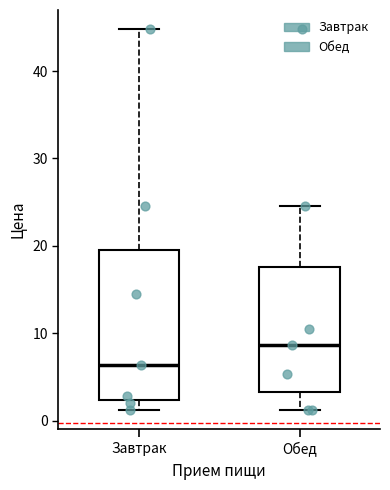

Reading left to right, transcribe this box plot: for each box, give where its median line is, the range the box spans, and where its two whiskers end, as read against the y-axis. The values are not printed on the chart, so give them approximately, as read against the axis.

Завтрак: median 6, box 2 to 20, whiskers 1 to 45
Обед: median 9, box 3 to 18, whiskers 1 to 25